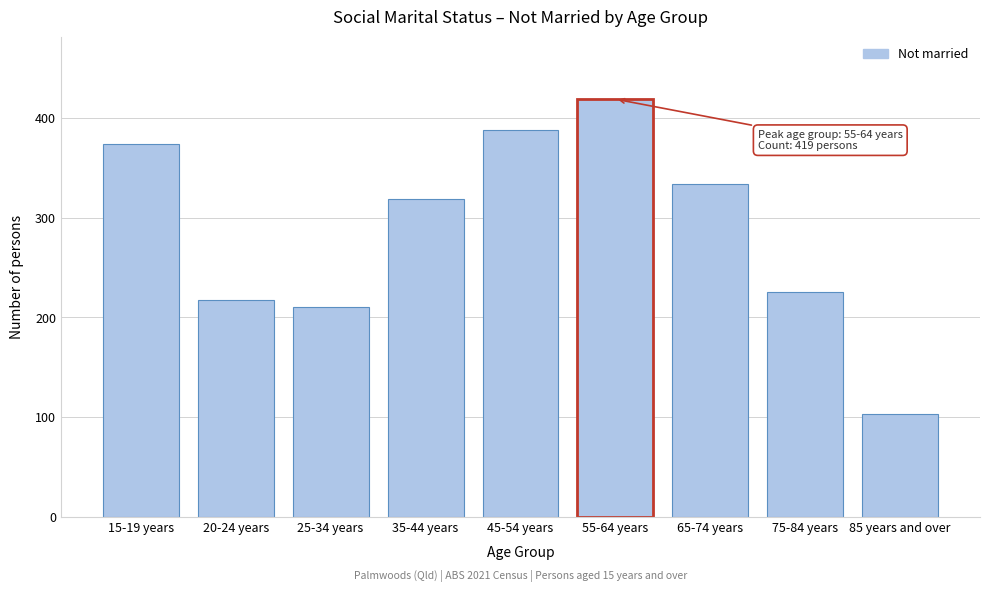

Reading left to right, what are all the values shown in this chart?

15-19 years=374	20-24 years=217	25-34 years=210	35-44 years=319	45-54 years=388	55-64 years=419	65-74 years=334	75-84 years=225	85 years and over=103